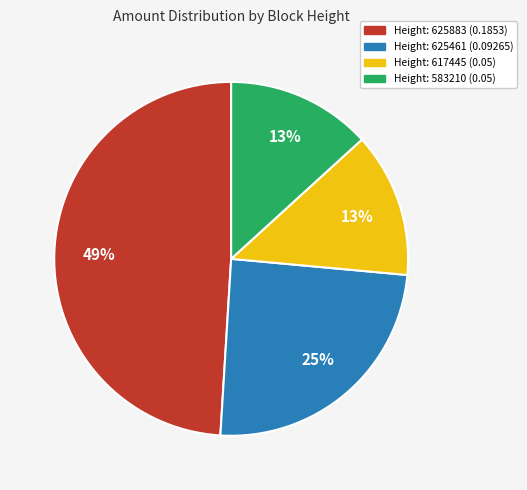

To the nearest percent, what is the average slice percentage?

25%